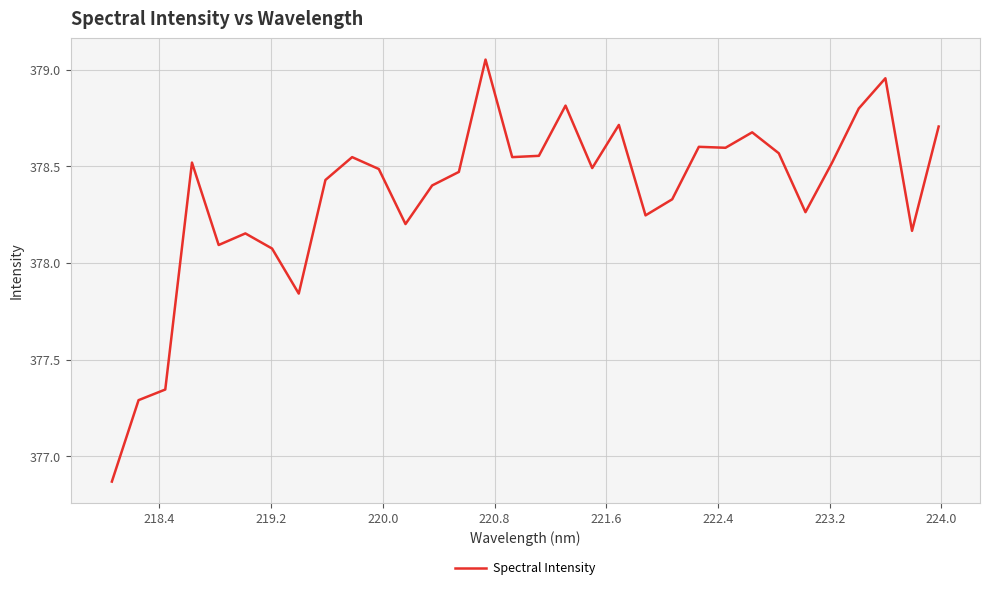

What is the difference between the maximum and minimum values?

2.2